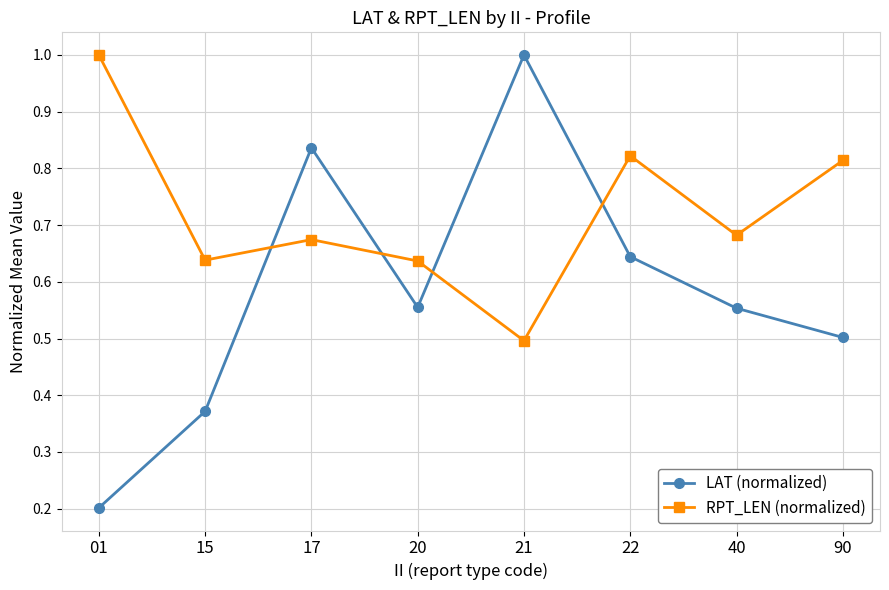

What is the total value across all series at 21?

1.5